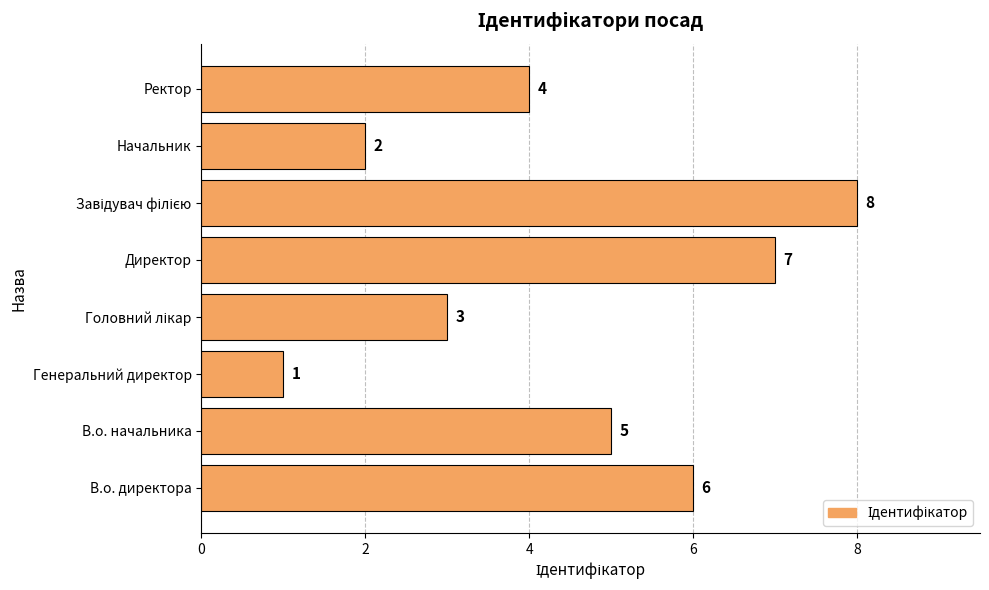

The chart shows a value of 10 at Директор. True or false?

False